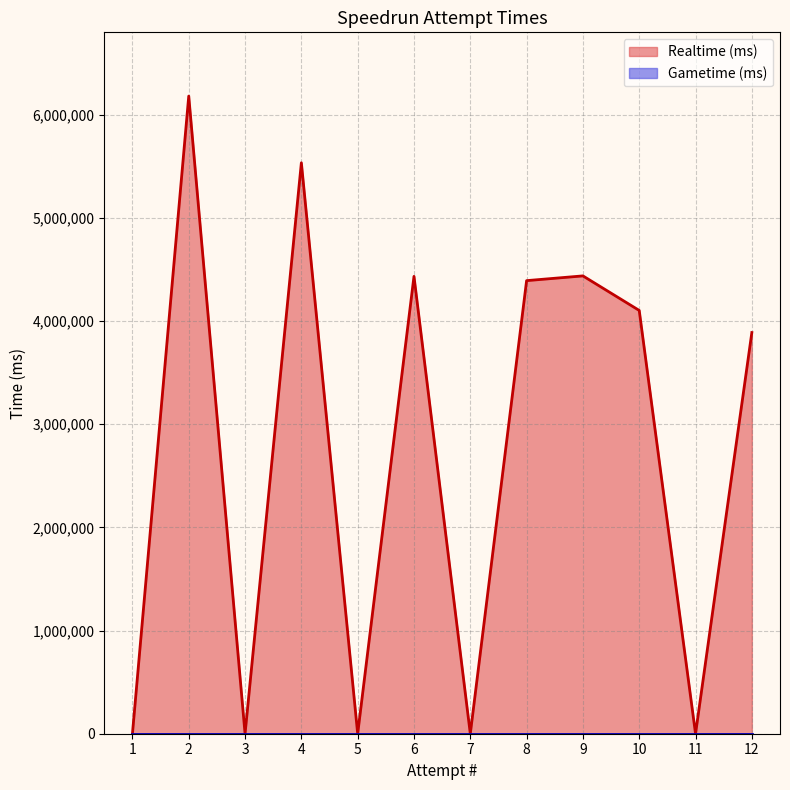

What is the sum of the values at 12 and 2?

10068492